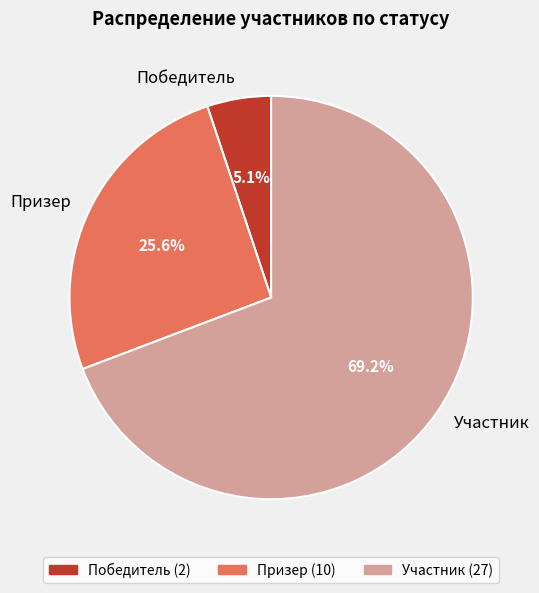

To the nearest percent, what is the difference between the Призер and Победитель slice percentages?

21%